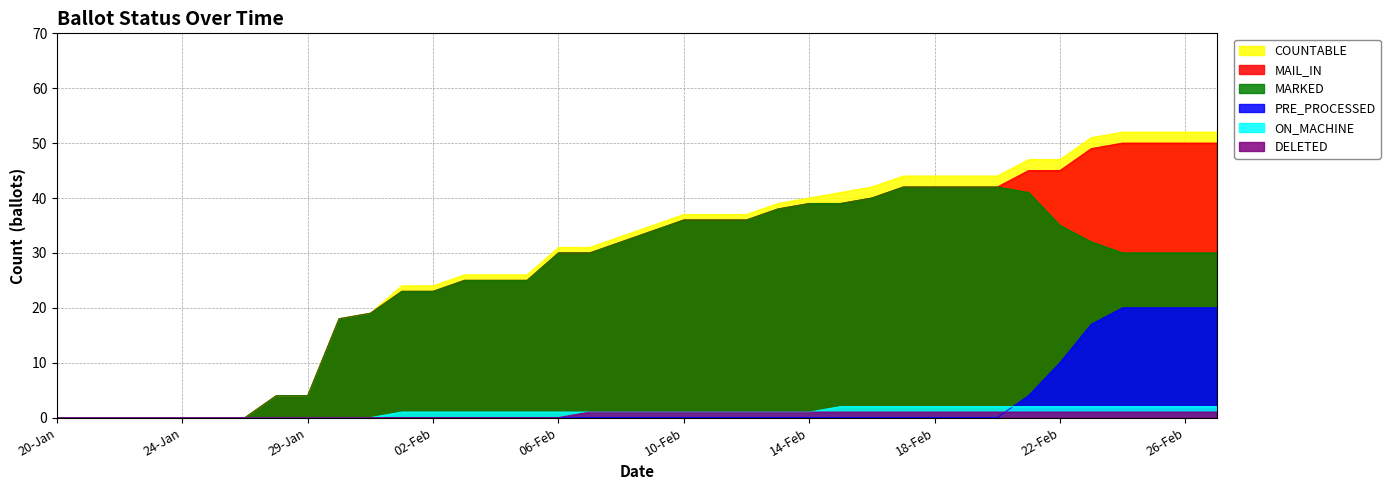

Rank the series by their maximum value, from lowest to highest.

DELETED, ON_MACHINE, PRE_PROCESSED, MARKED, MAIL_IN, COUNTABLE